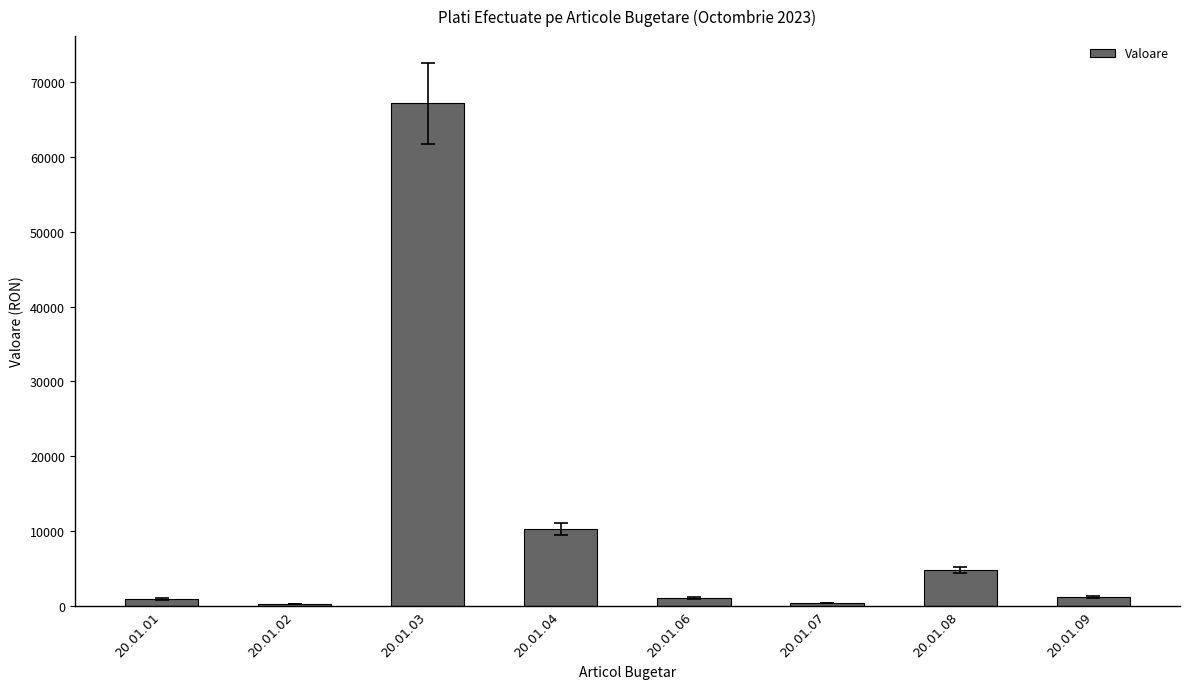

What is the difference between the maximum and second lowest values?

66739.2